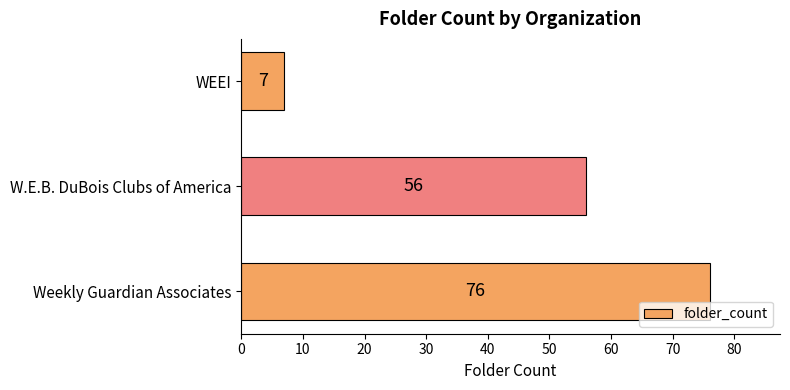

List the labels in order of value, smallest first.

WEEI, W.E.B. DuBois Clubs of America, Weekly Guardian Associates